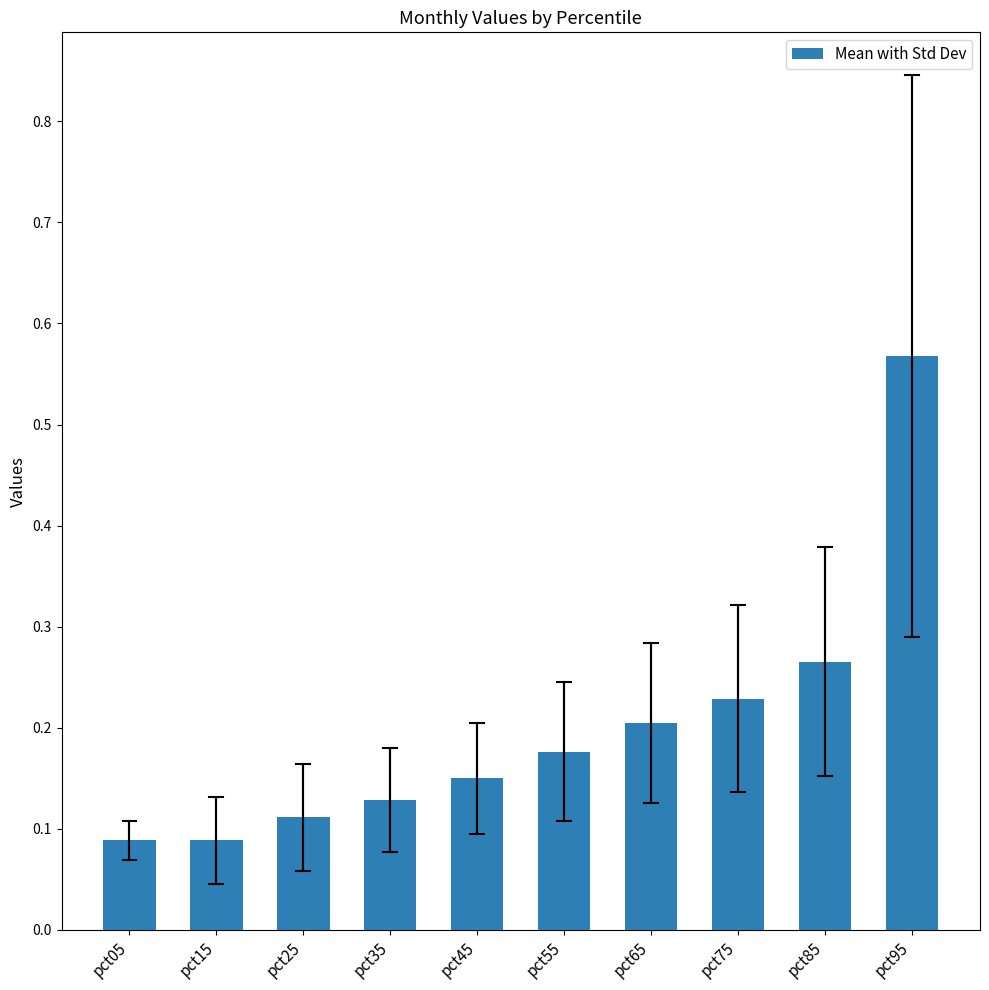

True or false: the data shows 0.2 at pct25.

False